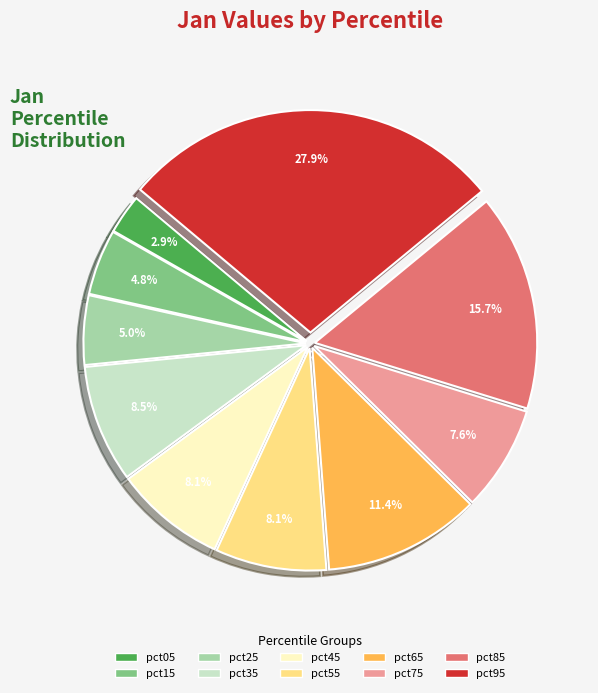

What percentage is the pct55 slice, to the nearest percent?

8%